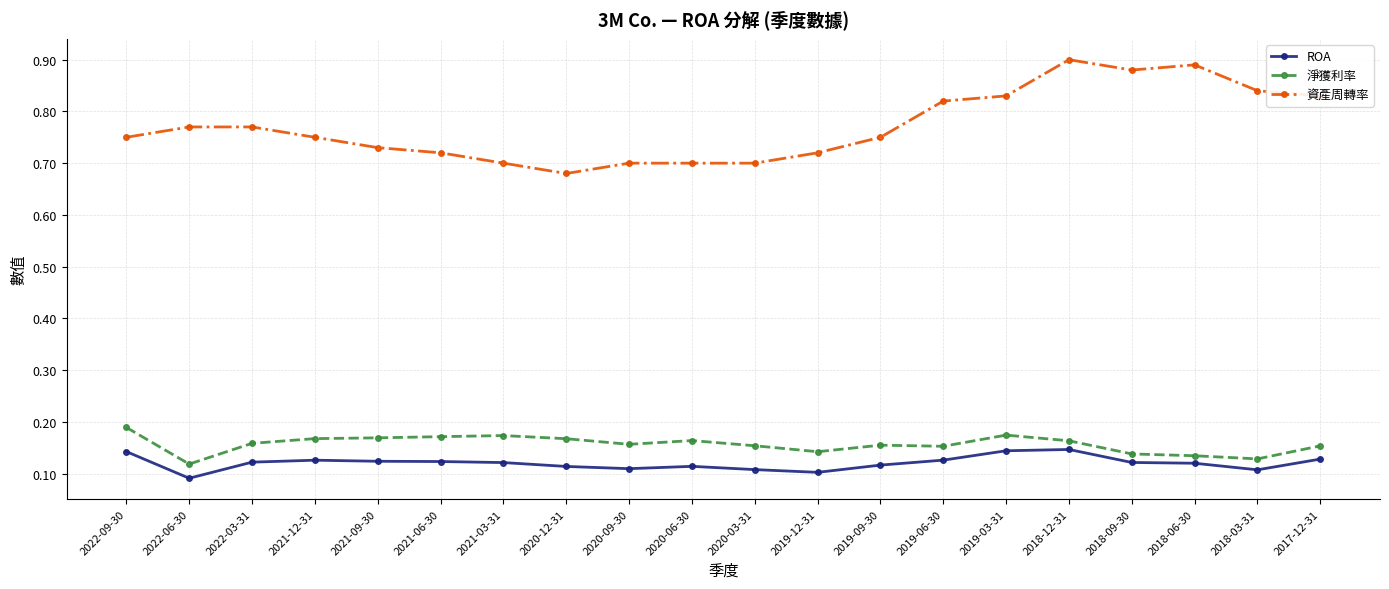

What are all the series names shown in the legend?

ROA, 淨獲利率, 資產周轉率